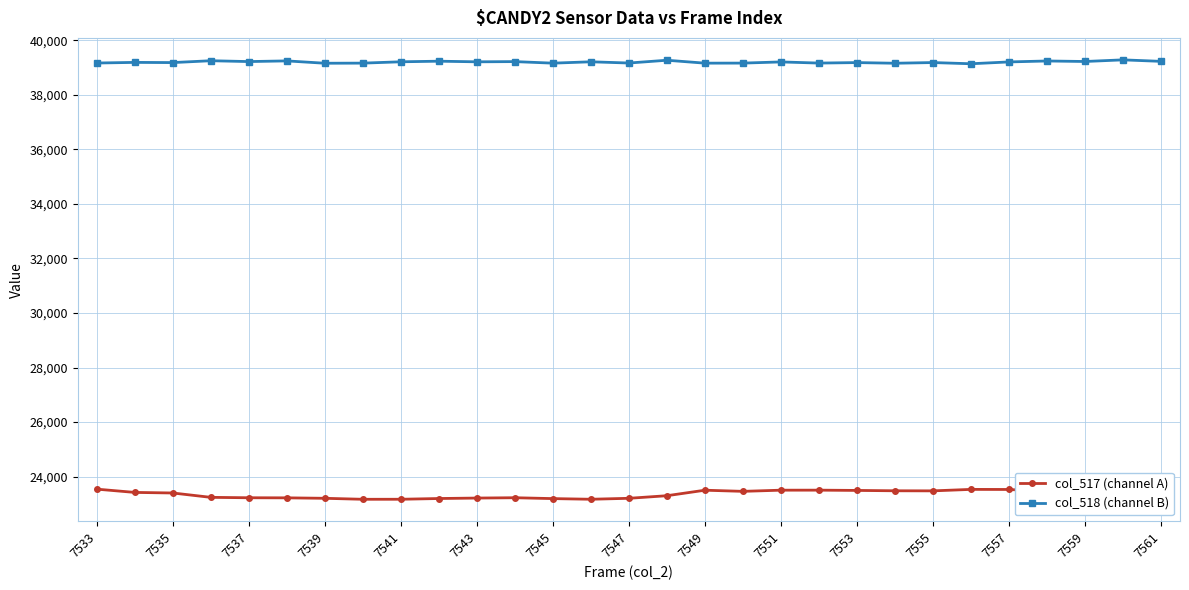

True or false: col_517 (channel A) has more than 1 interior local peaks.

True